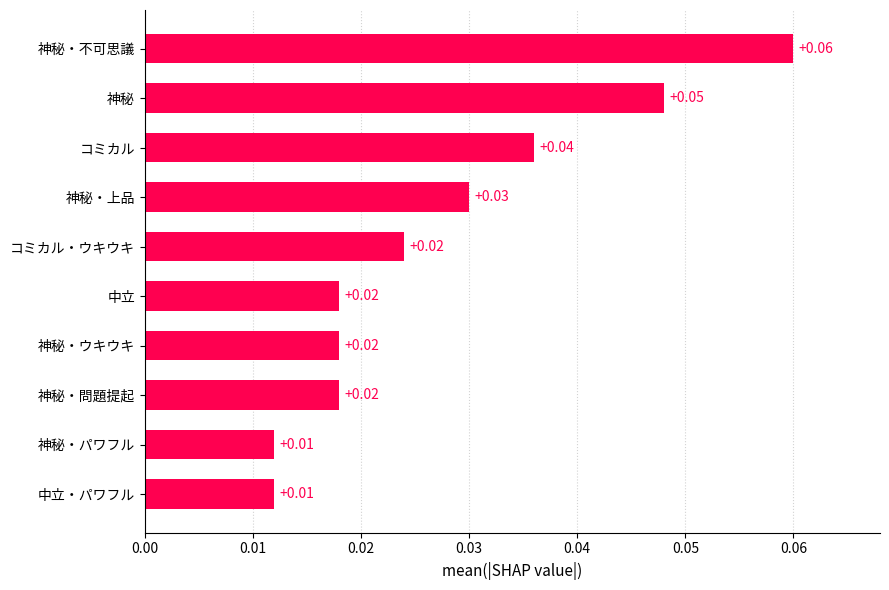

Which has a higher value, 神秘・ウキウキ or 中立・パワフル?

神秘・ウキウキ